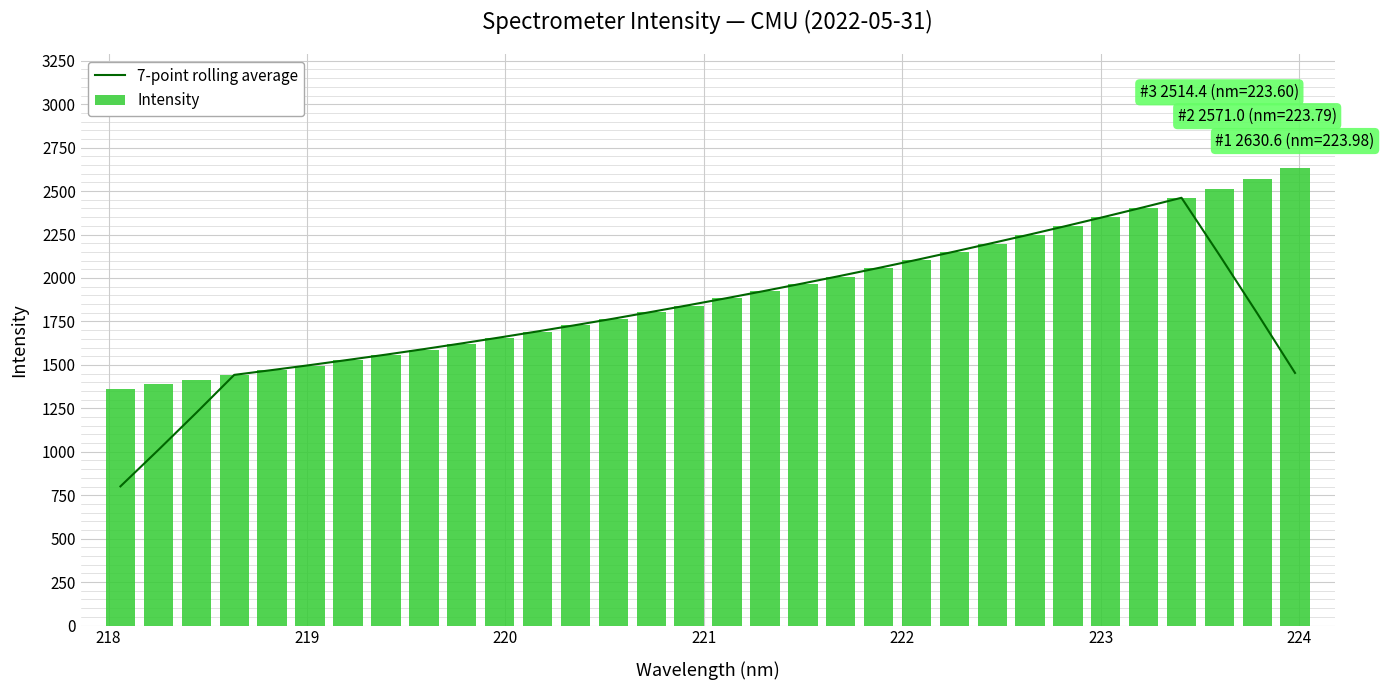

What is the sum of all Intensity values?

61112.3